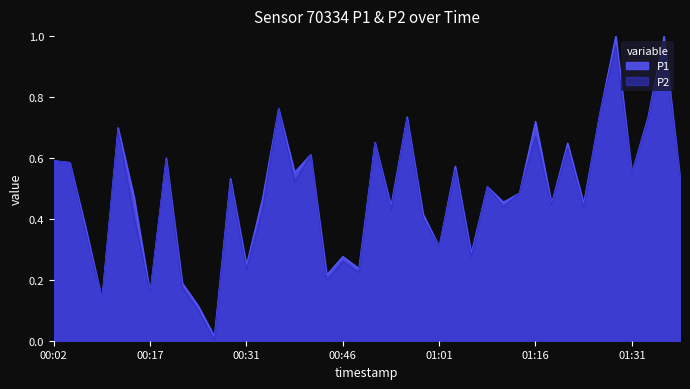

Which has a higher value, 00:46 or 00:31?

00:46